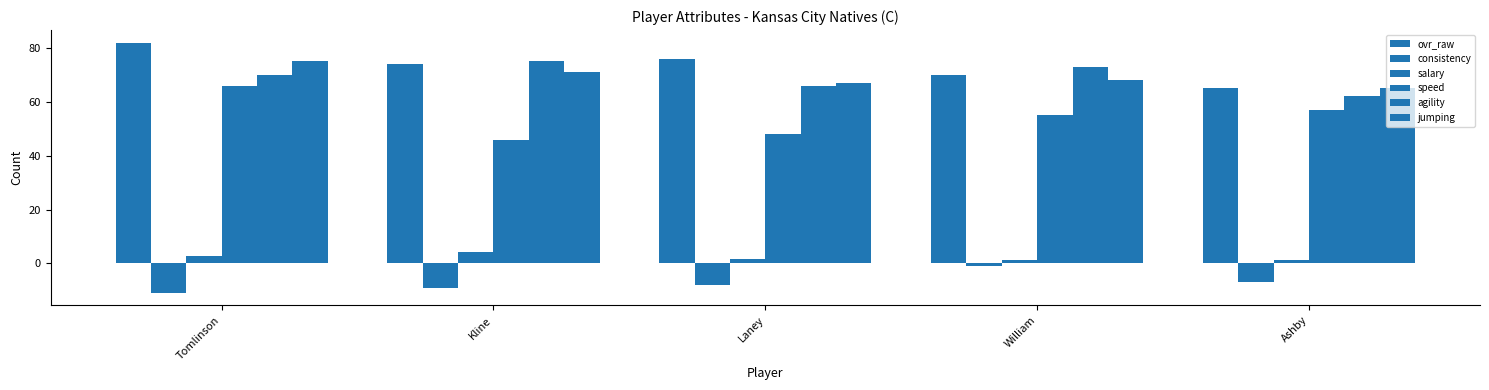

What is the total value across all series at Tomlinson?

284.9